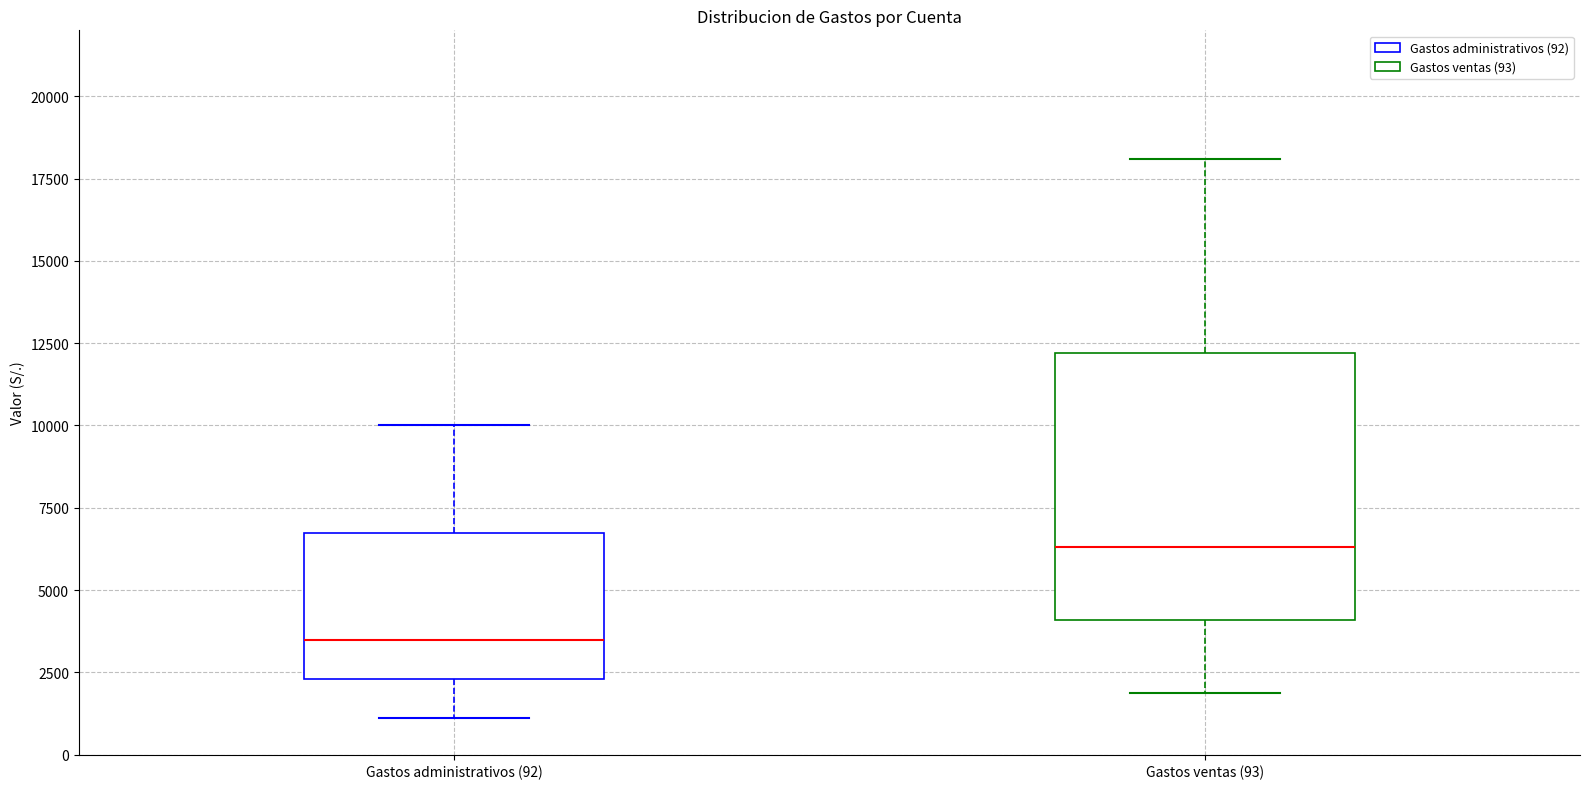

Reading left to right, transcribe this box plot: for each box, give where its median line is, the range the box spans, and where its two whiskers end, as read against the y-axis. The values are not printed on the chart, so give them approximately, as read against the axis.

Gastos administrativos (92): median 3500, box 2500 to 6500, whiskers 1000 to 10000
Gastos ventas (93): median 6500, box 4000 to 12000, whiskers 2000 to 18000